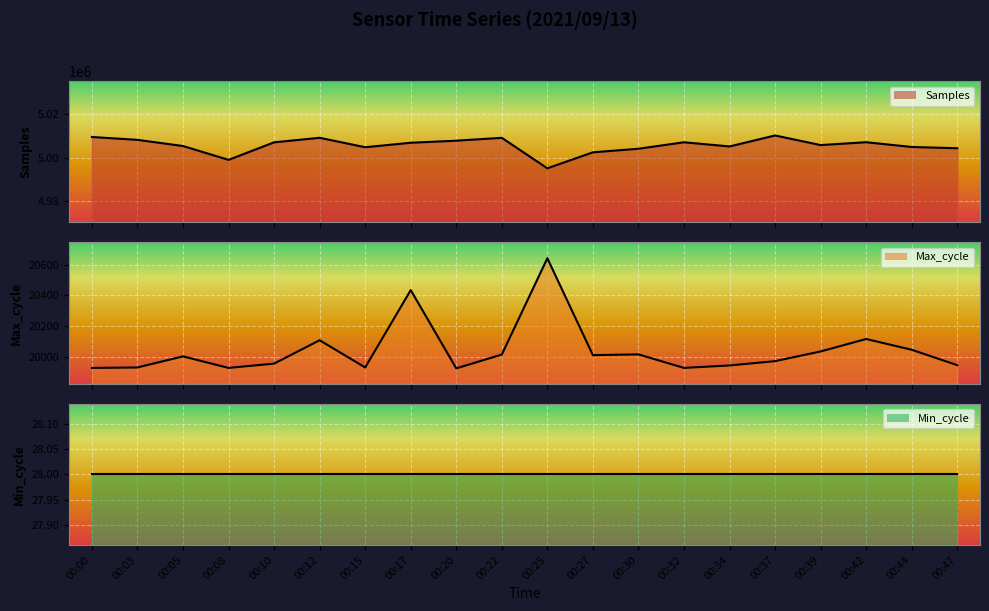

What is the sum of all Min_cycle line values?

560